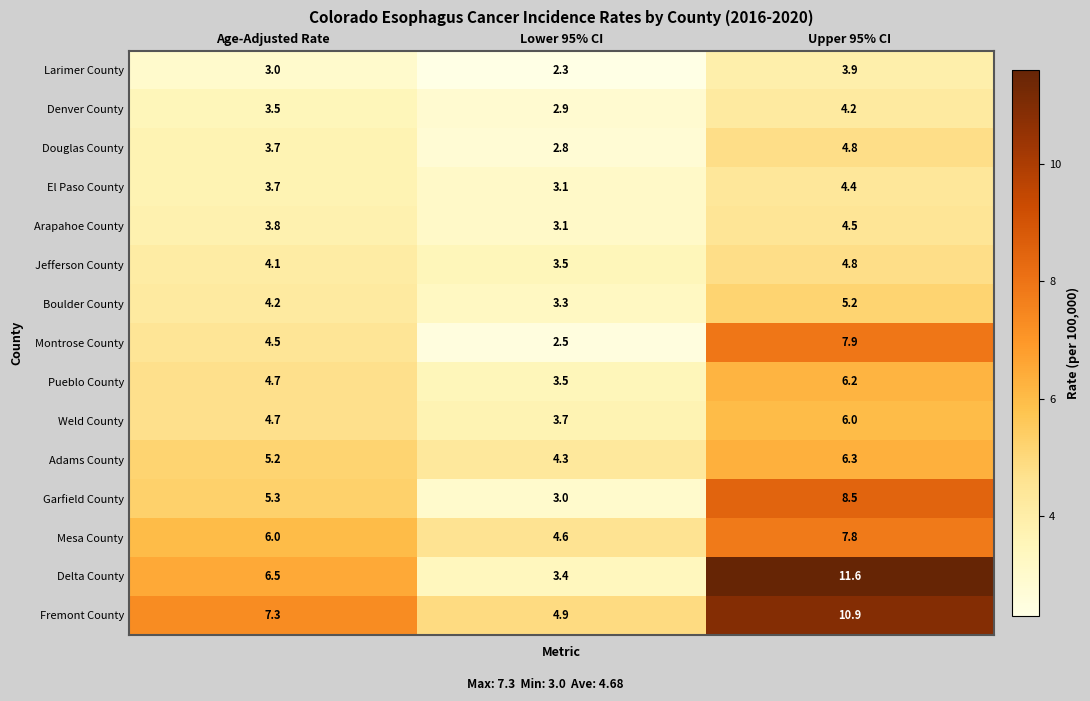

Which category has the highest value across all series?

Upper 95% CI